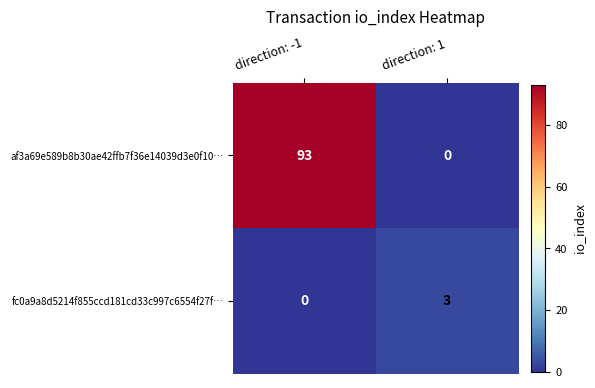

What is the sum of all af3a69e589b8b30ae42ffb7f36e14039d3e0f10… values?

93